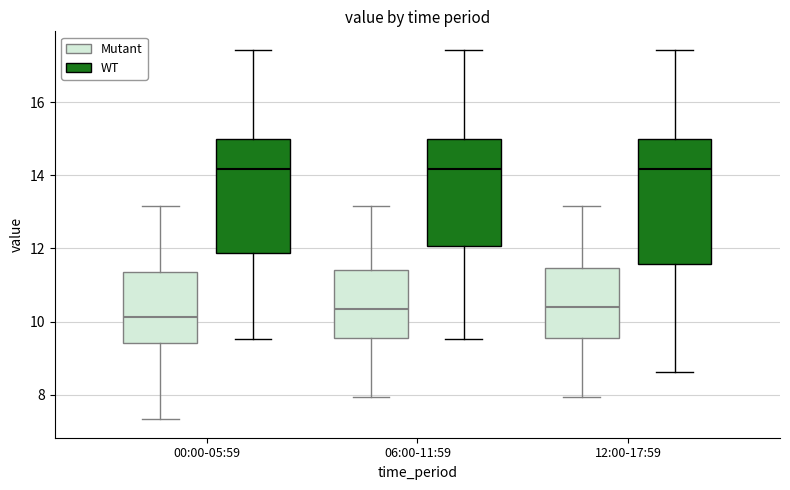

Reading left to right, transcribe this box plot: for each box, give where its median line is, the range the box spans, and where its two whiskers end, as read against the y-axis. The values are not printed on the chart, so give them approximately, as read against the axis.

00:00-05:59 (Mutant): median 10.2, box 9.4 to 11.4, whiskers 7.4 to 13.2
00:00-05:59 (WT): median 14.2, box 11.8 to 15.0, whiskers 9.6 to 17.4
06:00-11:59 (Mutant): median 10.4, box 9.6 to 11.4, whiskers 8.0 to 13.2
06:00-11:59 (WT): median 14.2, box 12.0 to 15.0, whiskers 9.6 to 17.4
12:00-17:59 (Mutant): median 10.4, box 9.6 to 11.4, whiskers 8.0 to 13.2
12:00-17:59 (WT): median 14.2, box 11.6 to 15.0, whiskers 8.6 to 17.4